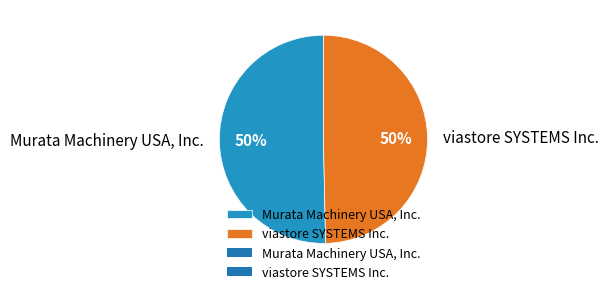

Do viastore SYSTEMS Inc. and Murata Machinery USA, Inc. together represent more than half of the pie?

Yes